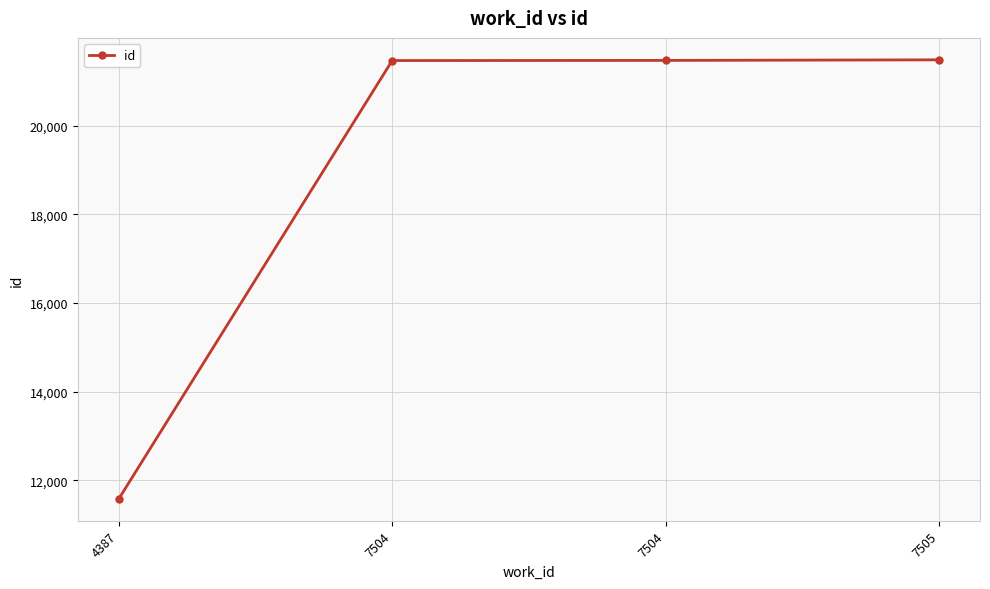

Reading right to left, transcribe all the data shown in this chart.

21491	21478	21475	11581